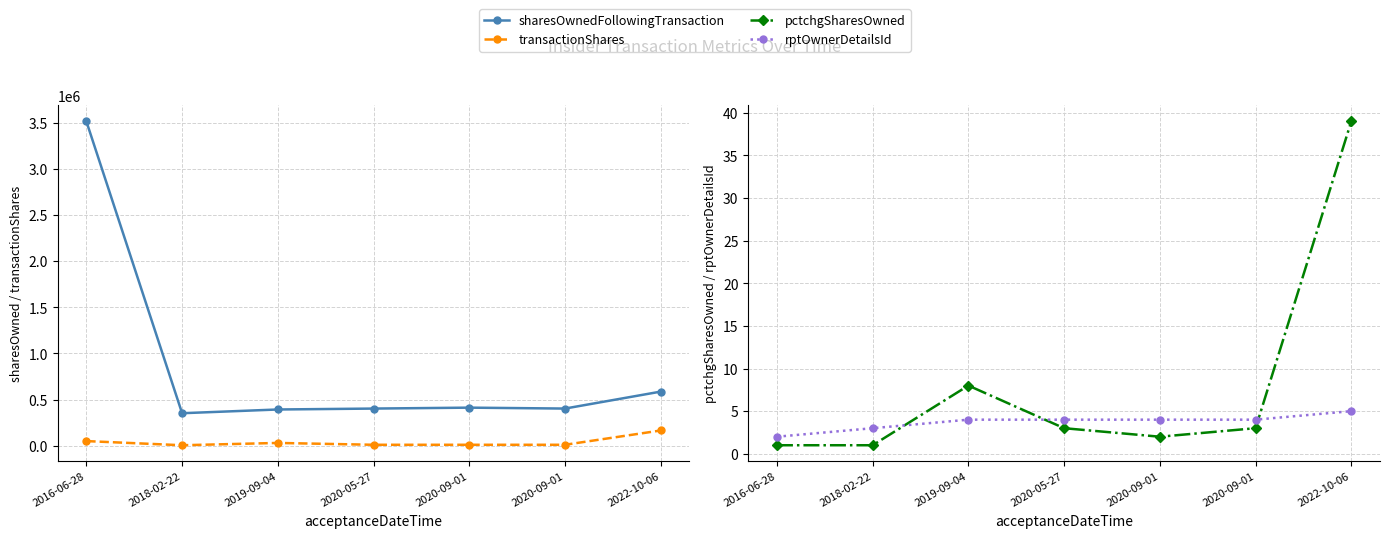

How many interior local peaks does the transactionShares series have?

1